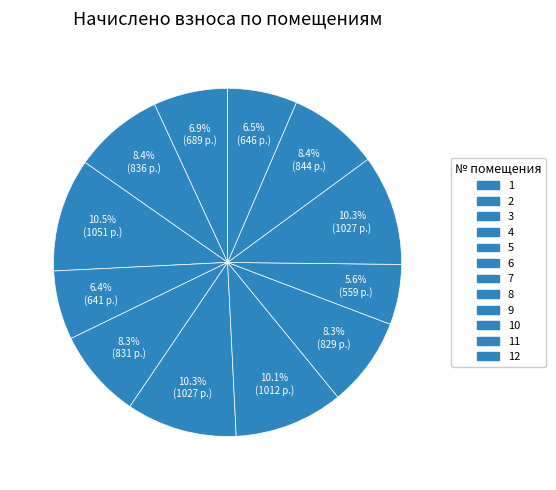

How many slices are in this pie chart?

12